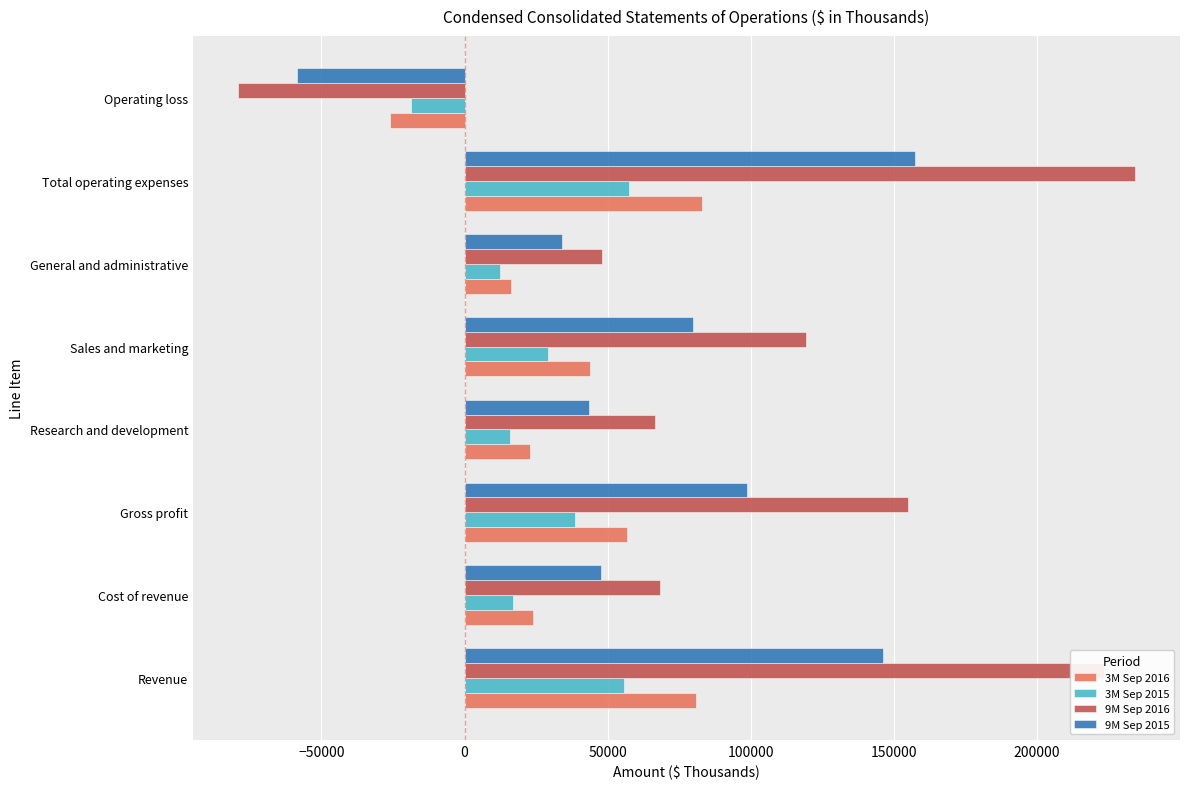

At which category is the sum across all series the highest?

Total operating expenses